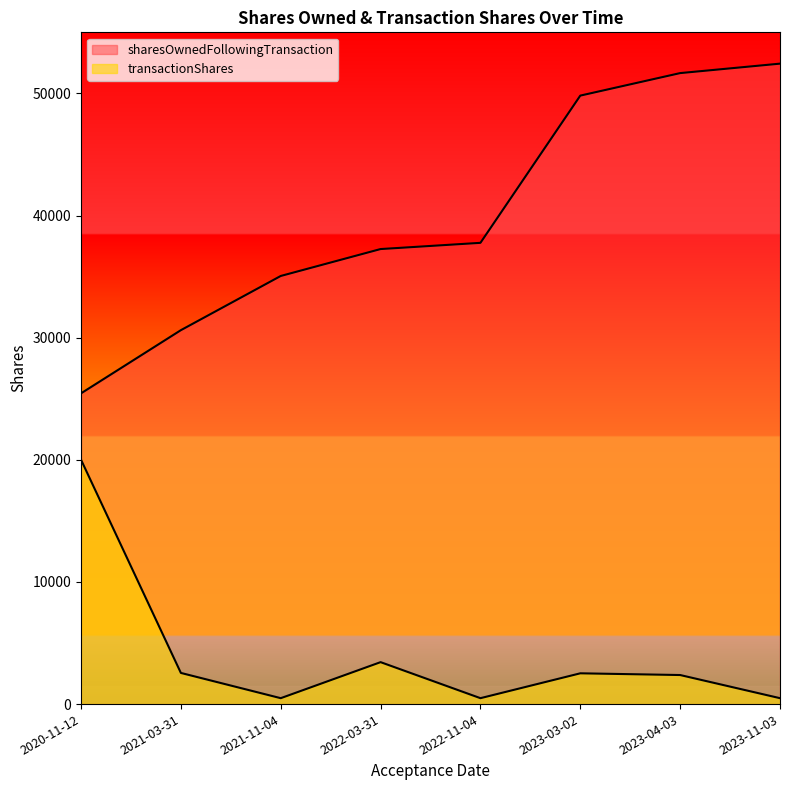

What is the maximum value for sharesOwnedFollowingTransaction?

52436